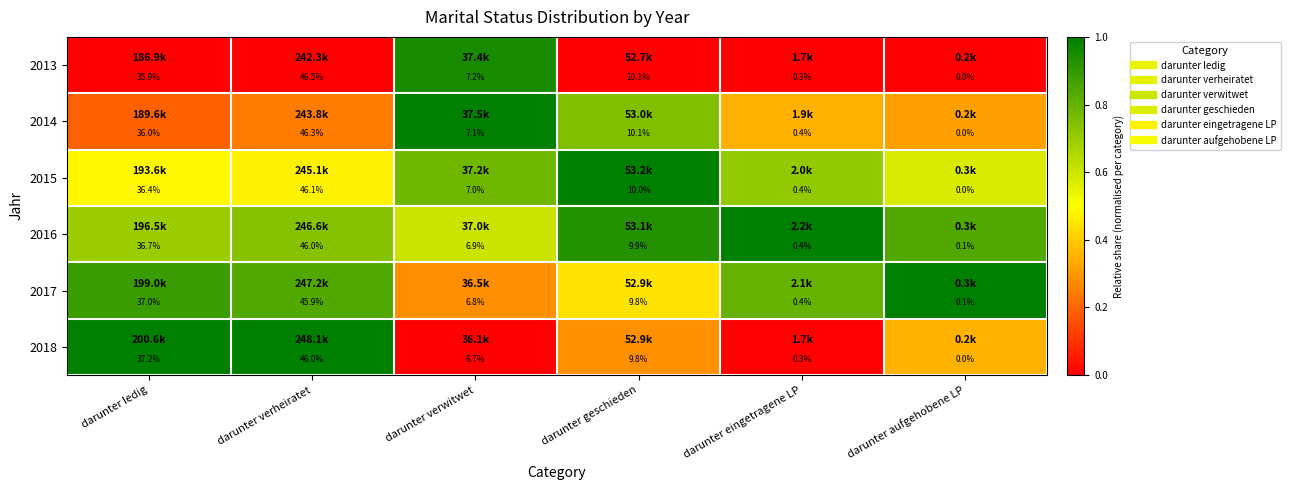

Which category has the lowest value across all series?

darunter aufgehobene LP